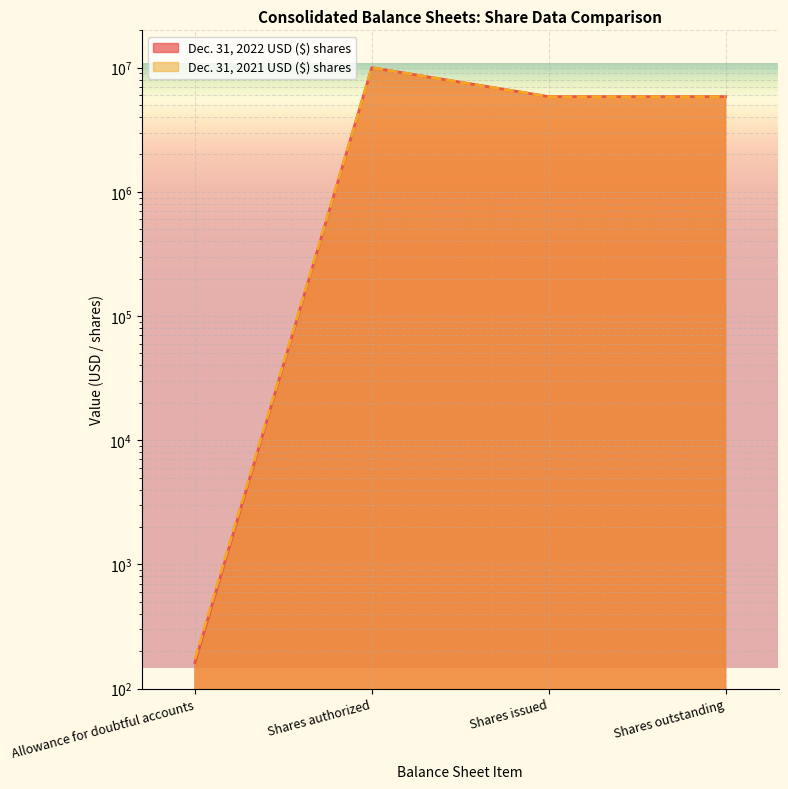

At which label is Dec. 31, 2021 USD ($) shares closest to 5000086?

Shares issued